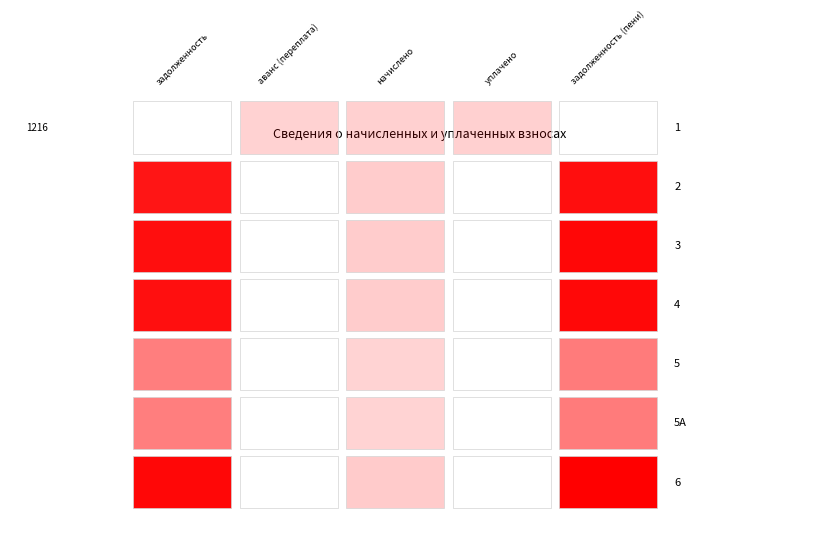

How many values in аванс (переплата) are above zero?

1